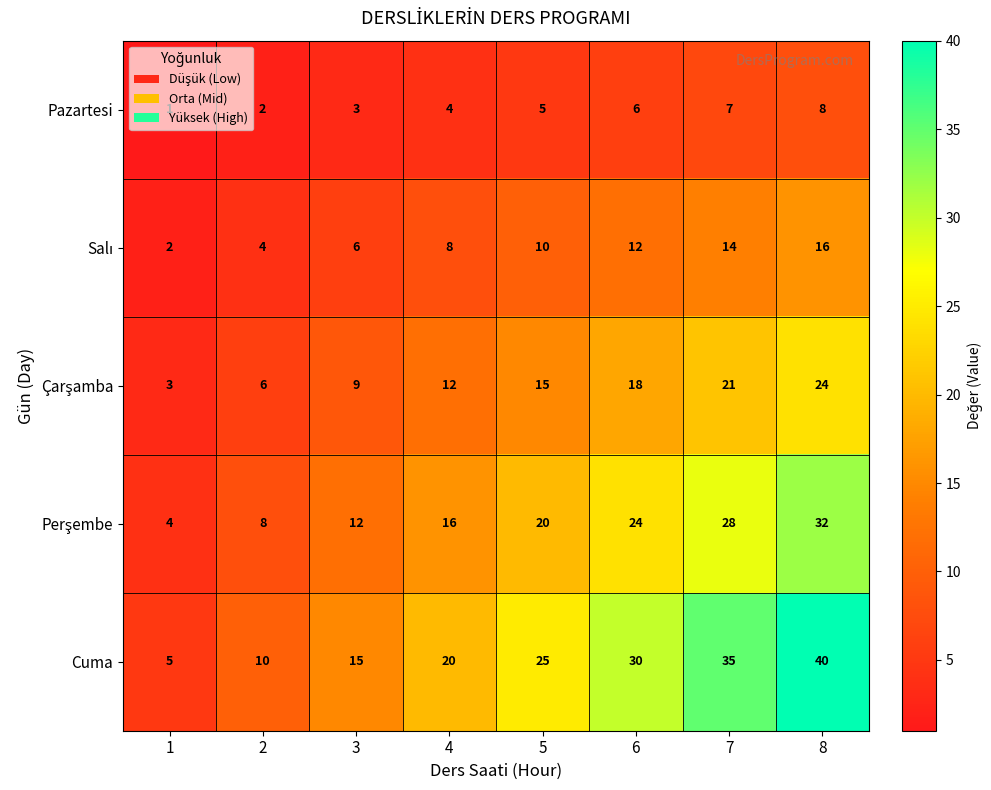

Where is Pazartesi nearest to the value 4?

4